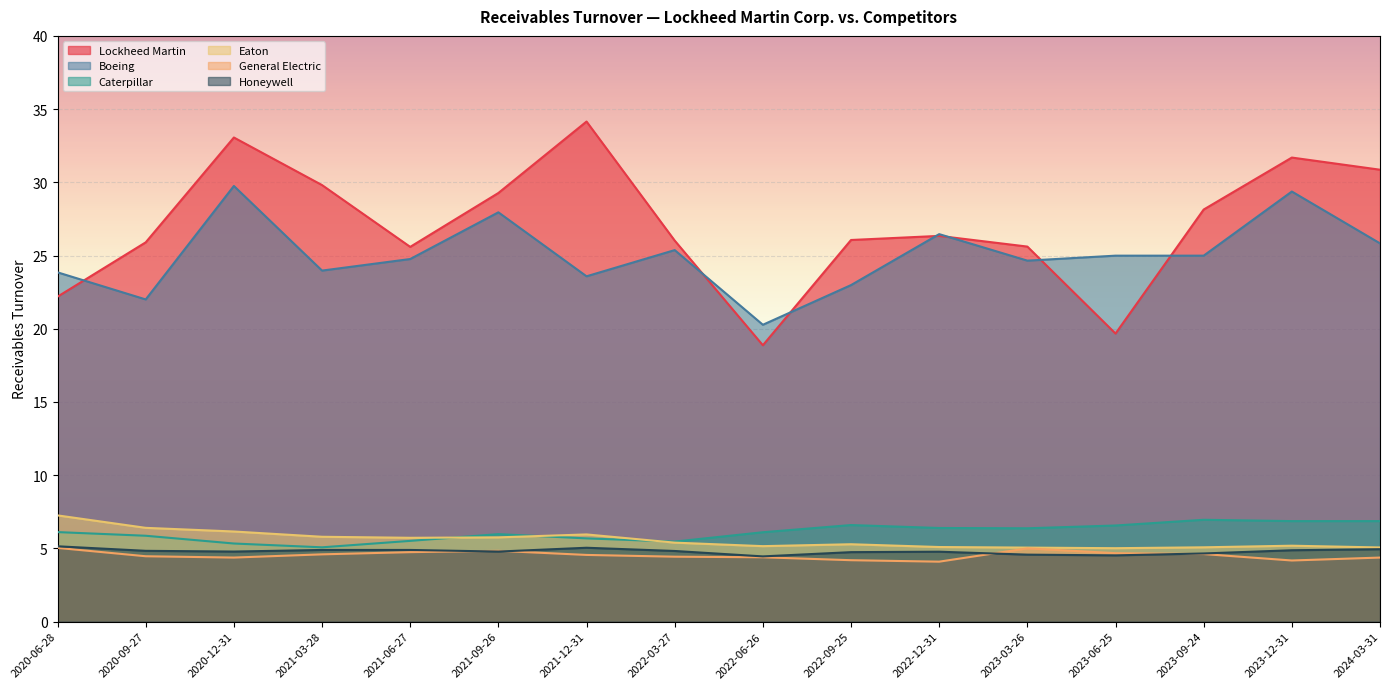

What is the maximum value for Caterpillar?

7.0